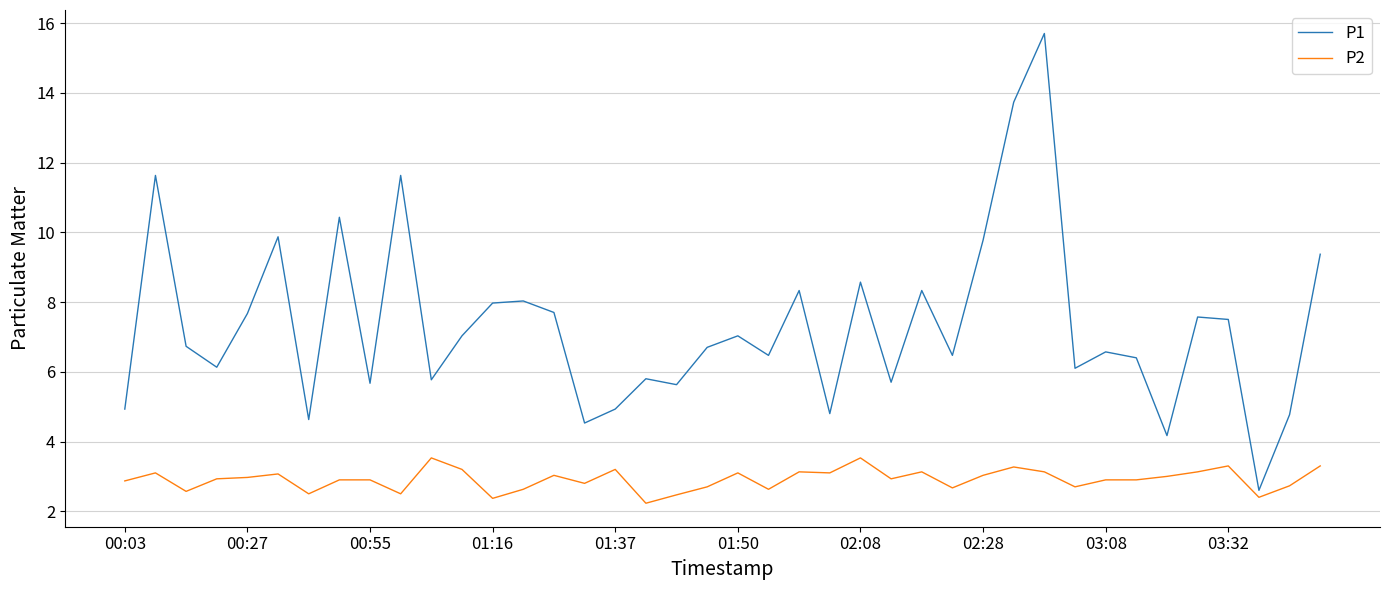

What is the maximum value shown in the chart?

15.7